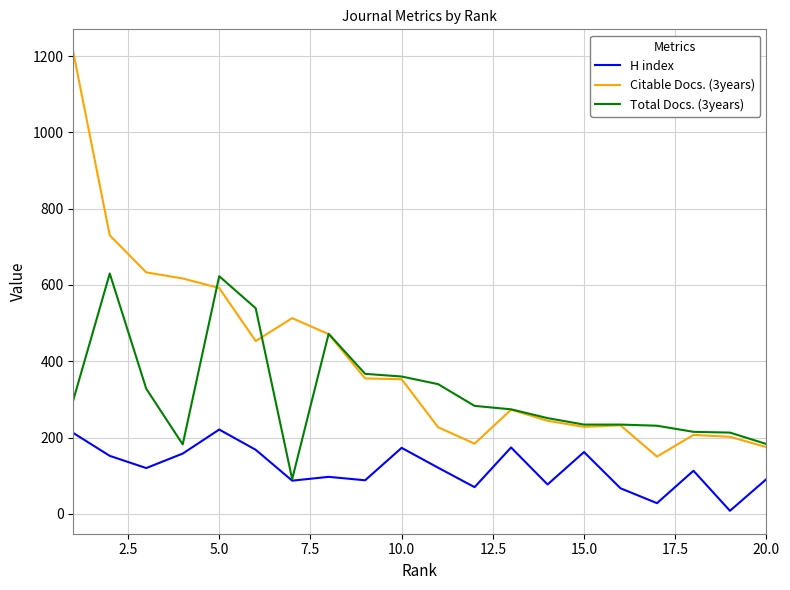

What are all the series names shown in the legend?

H index, Citable Docs. (3years), Total Docs. (3years)